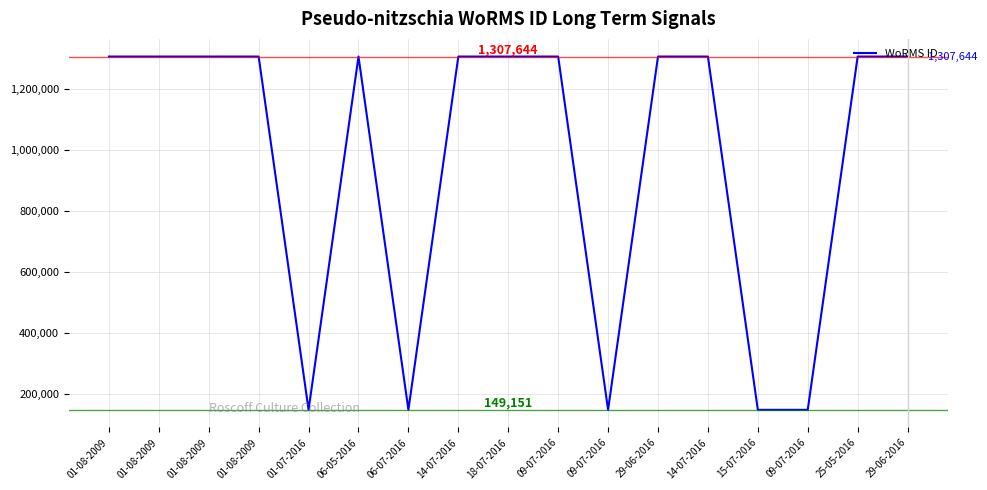

The value at 01-08-2009 is 1896778. True or false?

False